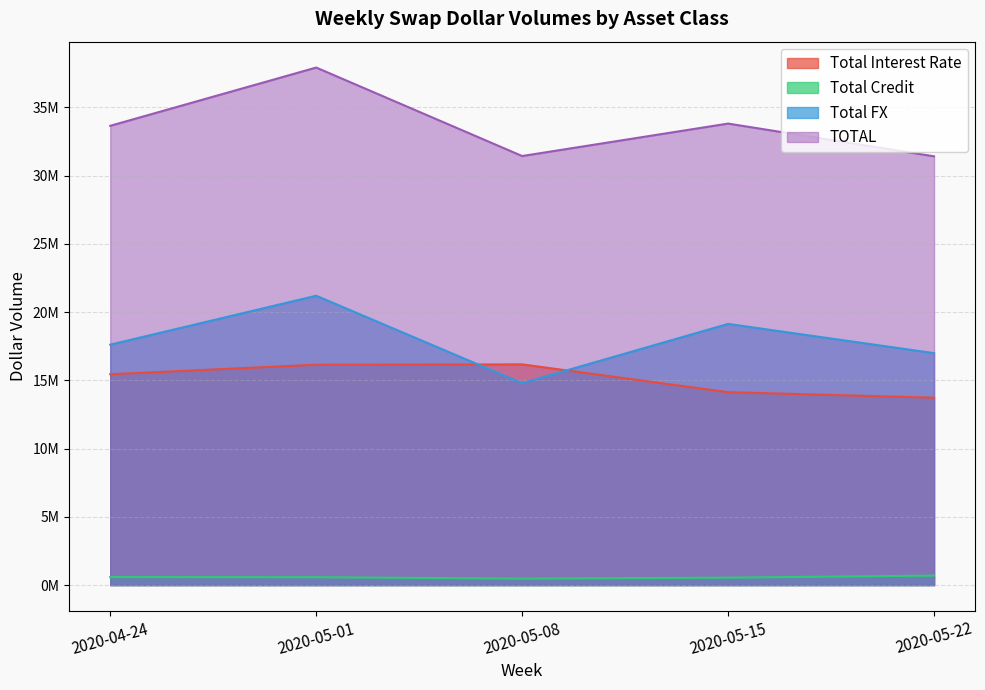

Reading right to left, extract all data points from this chart.

Total Interest Rate: 13726217	14132030	16167825	16140934	15445527
Total Credit: 693220	543804	473643	575120	587197
Total FX: 16991731	19133147	14790667	21197882	17612699
TOTAL: 31411168	33808981	31432135	37913935	33645424